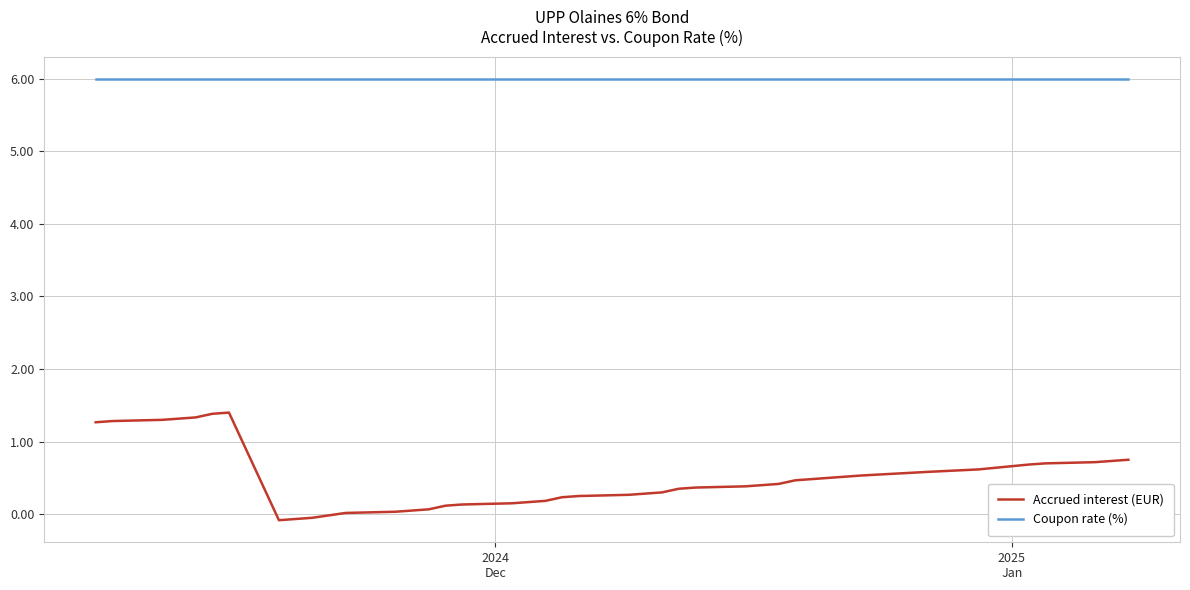

What is the maximum value for Accrued interest (EUR)?

1.4